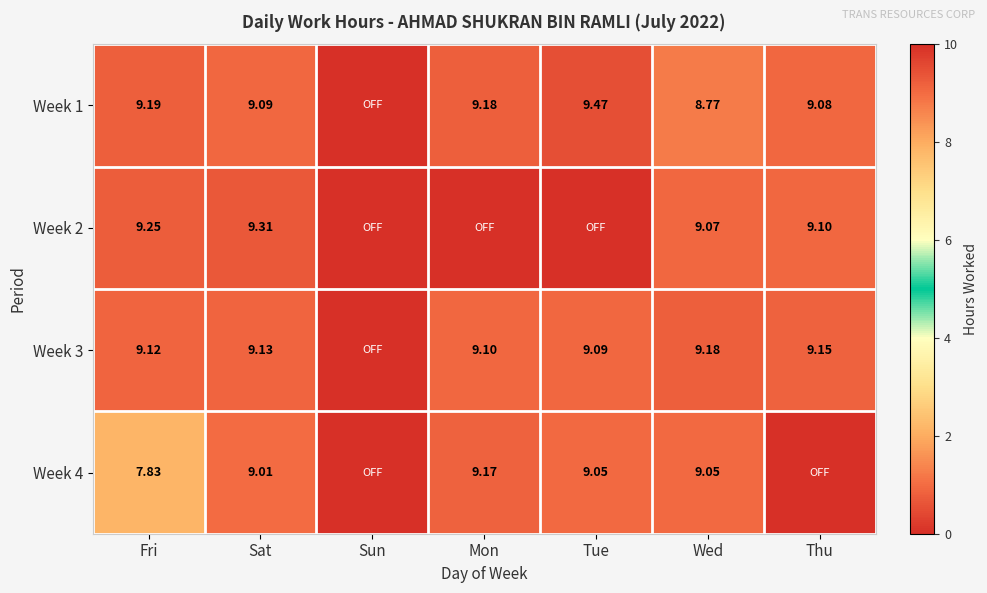

At how many categories does at least one series exceed 7?

6